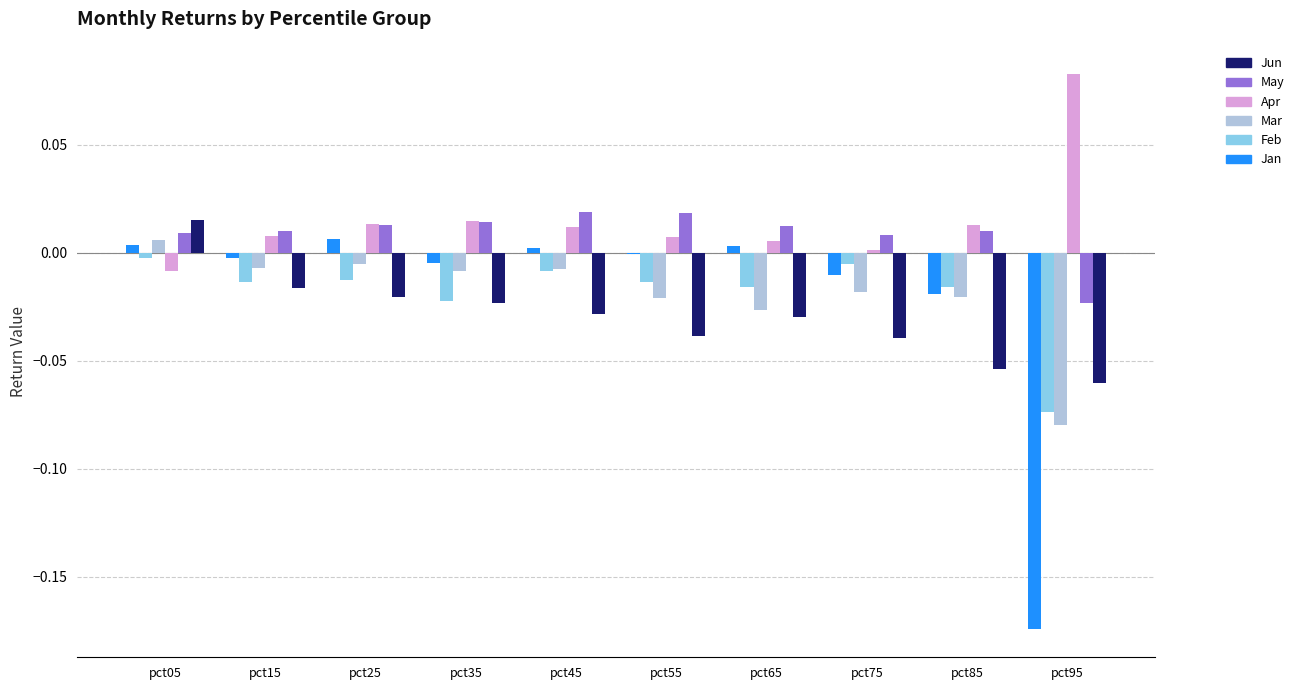

Reading left to right, transcribe all the data shown in this chart.

Jan: 0.0	0.0	0.0	0.0	0.0	0.0	0.0	0.0	0.0	0.0
Feb: 0.0	0.0	0.0	0.0	0.0	0.0	0.0	0.0	0.0	0.0
Mar: 0.0	0.0	0.0	0.0	0.0	0.0	0.0	0.0	0.0	0.0
Apr: 0.0	0.0	0.0	0.0	0.0	0.0	0.0	0.0	0.0	0.1
May: 0.0	0.0	0.0	0.0	0.0	0.0	0.0	0.0	0.0	0.0
Jun: 0.0	0.0	0.0	0.0	0.0	0.0	0.0	0.0	0.0	0.0